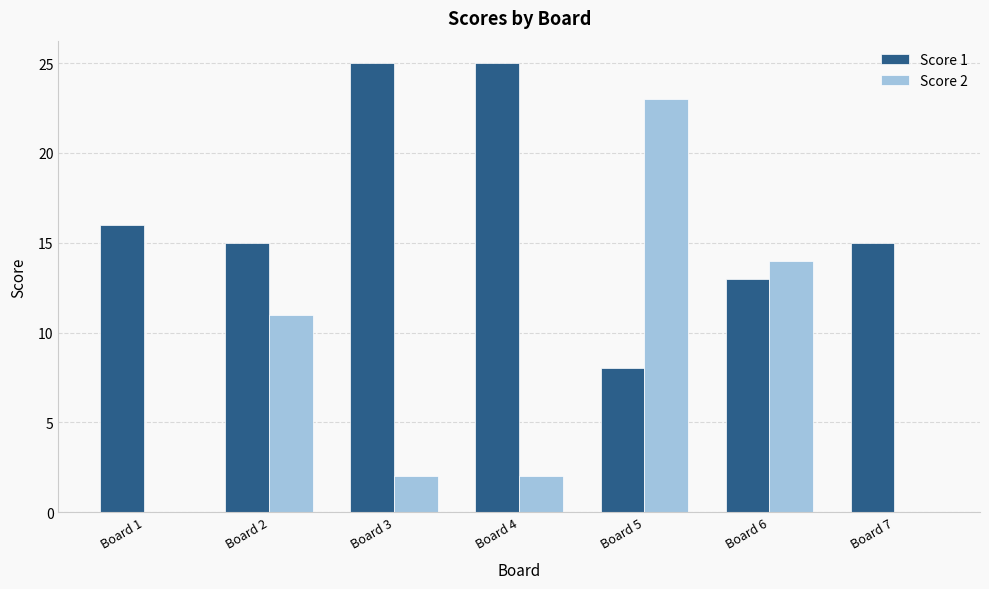

What value does the Score 2 series have at Board 5?

23